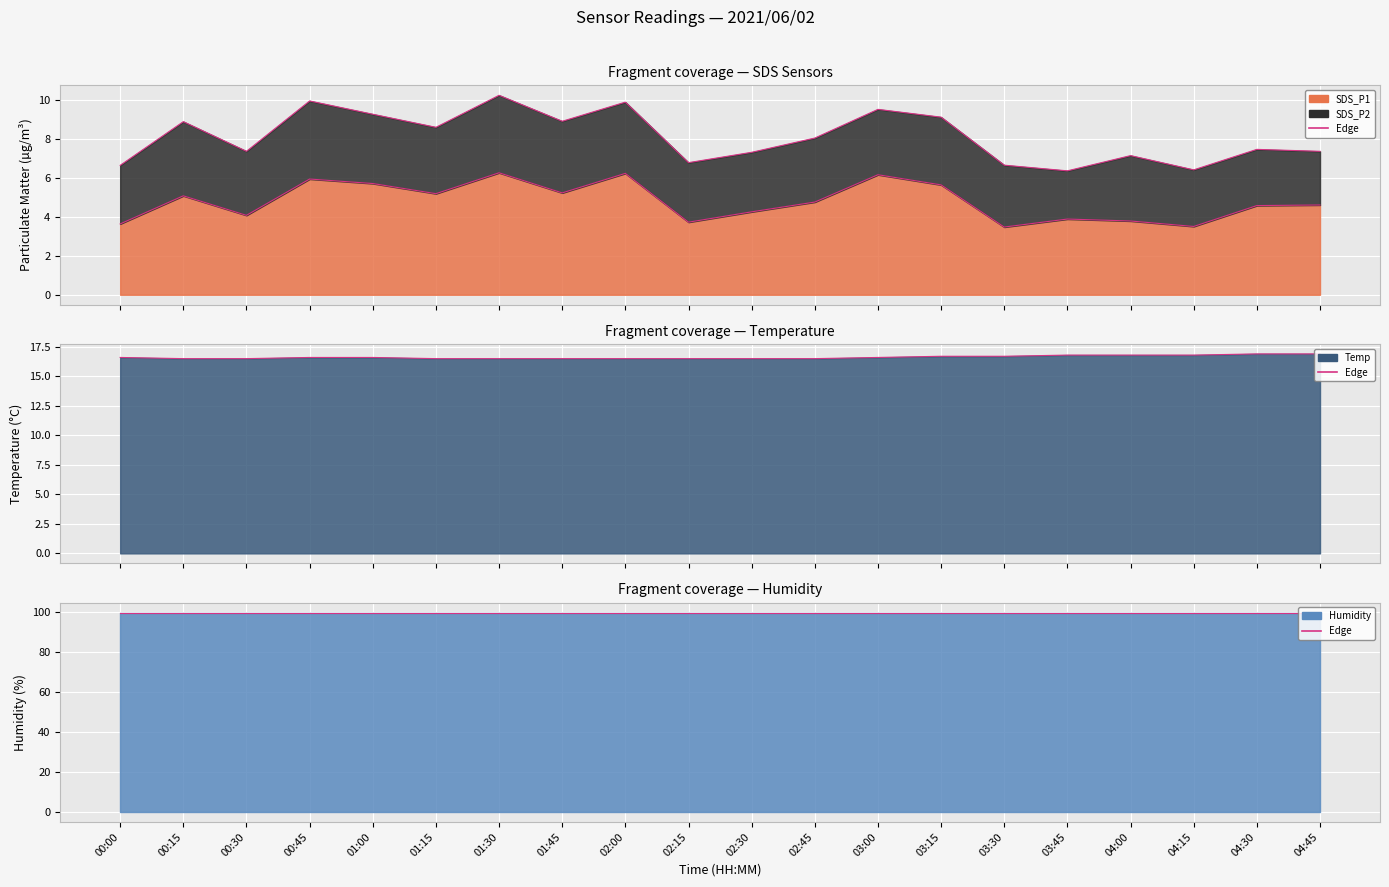

Reading right to left, extract all data points from this chart.

SDS_P1_edge: 04:45=4.6	04:30=4.6	04:15=3.5	04:00=3.8	03:45=3.9	03:30=3.5	03:15=5.6	03:00=6.2	02:45=4.8	02:30=4.2	02:15=3.7	02:00=6.2	01:45=5.2	01:30=6.2	01:15=5.2	01:00=5.7	00:45=5.9	00:30=4.1	00:15=5.1	00:00=3.6
SDS_P2_edge: 04:45=7.3	04:30=7.5	04:15=6.4	04:00=7.1	03:45=6.3	03:30=6.6	03:15=9.1	03:00=9.5	02:45=8.0	02:30=7.3	02:15=6.8	02:00=9.9	01:45=8.9	01:30=10.2	01:15=8.6	01:00=9.2	00:45=9.9	00:30=7.3	00:15=8.9	00:00=6.6
Temp_edge: 04:45=16.9	04:30=16.9	04:15=16.8	04:00=16.8	03:45=16.8	03:30=16.7	03:15=16.7	03:00=16.6	02:45=16.5	02:30=16.5	02:15=16.5	02:00=16.5	01:45=16.5	01:30=16.5	01:15=16.5	01:00=16.6	00:45=16.6	00:30=16.5	00:15=16.5	00:00=16.6
Humidity_edge: 04:45=99.9	04:30=99.9	04:15=99.9	04:00=99.9	03:45=99.9	03:30=99.9	03:15=99.9	03:00=99.9	02:45=99.9	02:30=99.9	02:15=99.9	02:00=99.9	01:45=99.9	01:30=99.9	01:15=99.9	01:00=99.9	00:45=99.9	00:30=99.9	00:15=99.9	00:00=99.9